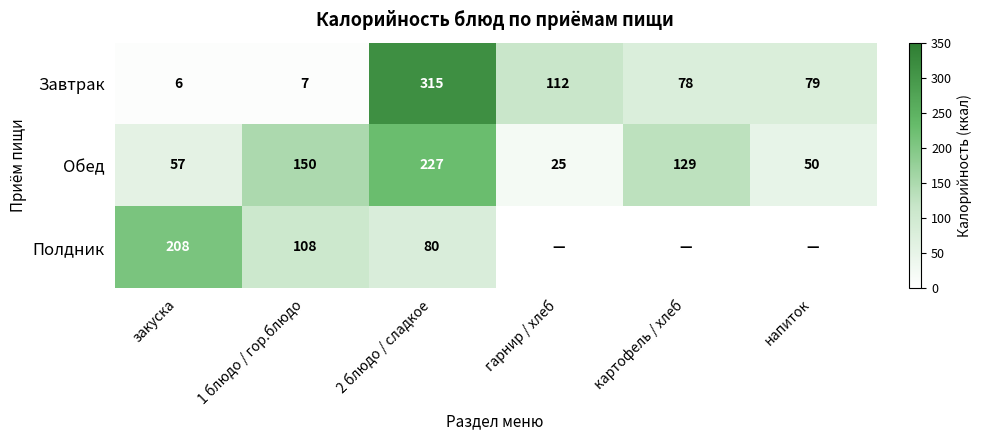

At which category is the sum across all series the highest?

2 блюдо / сладкое